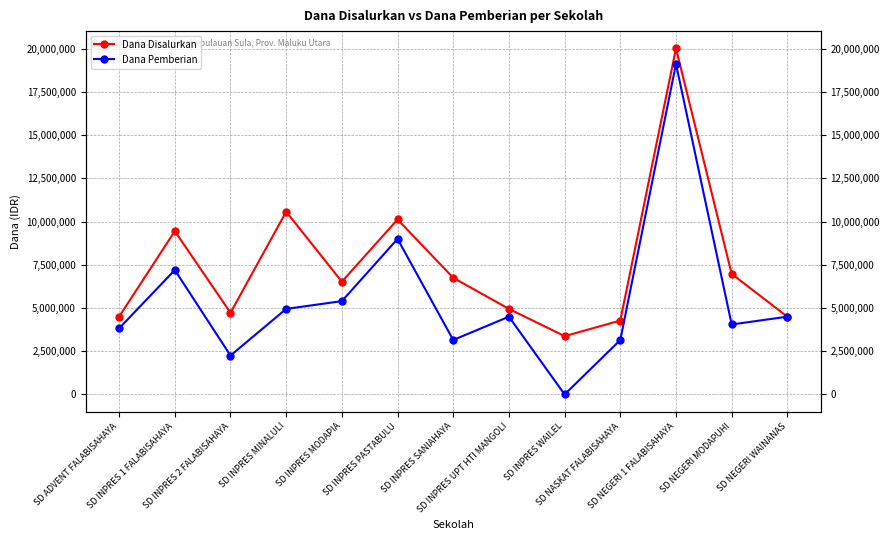

What is the total value across all series at SD INPRES UPT HTI MANGOLI?

9450000